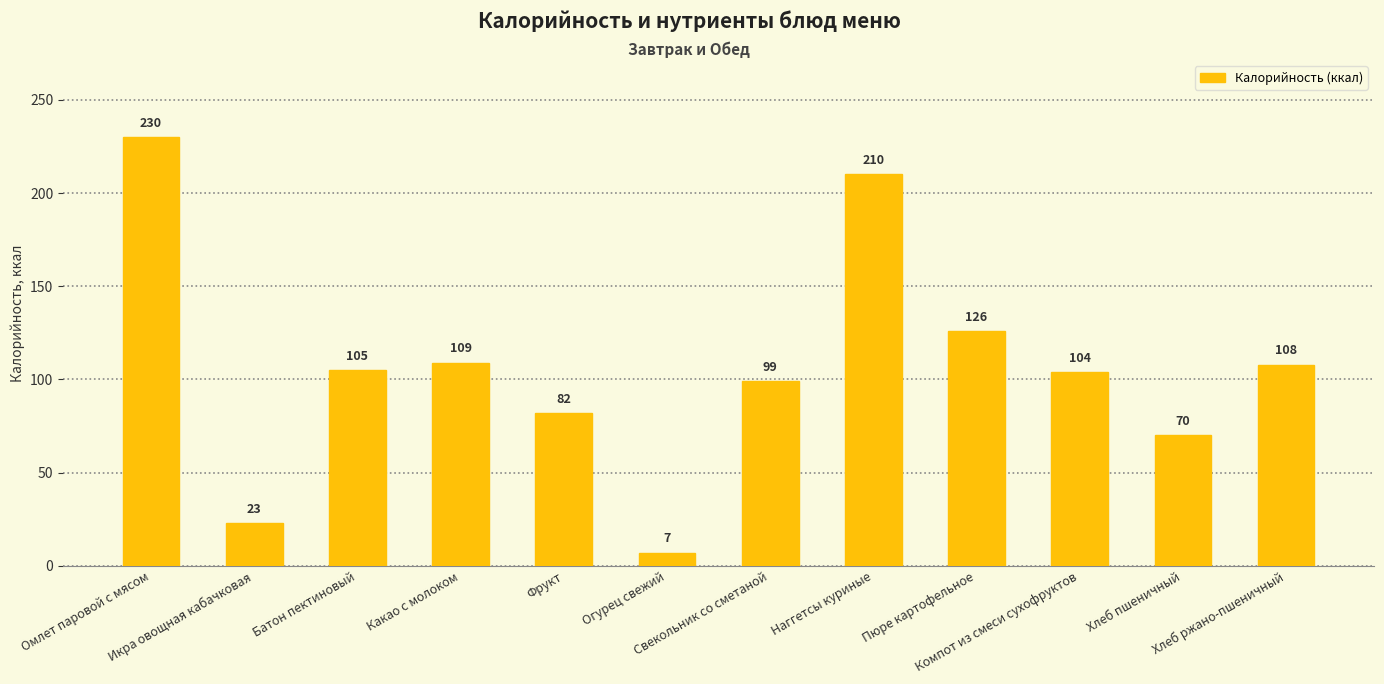

At which category does the chart reach its minimum across all series?

Огурец свежий